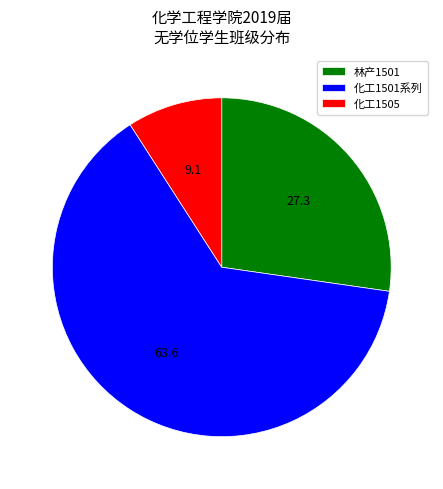

Rank the categories by value from lowest to highest.

化工1505, 林产1501, 化工1501系列